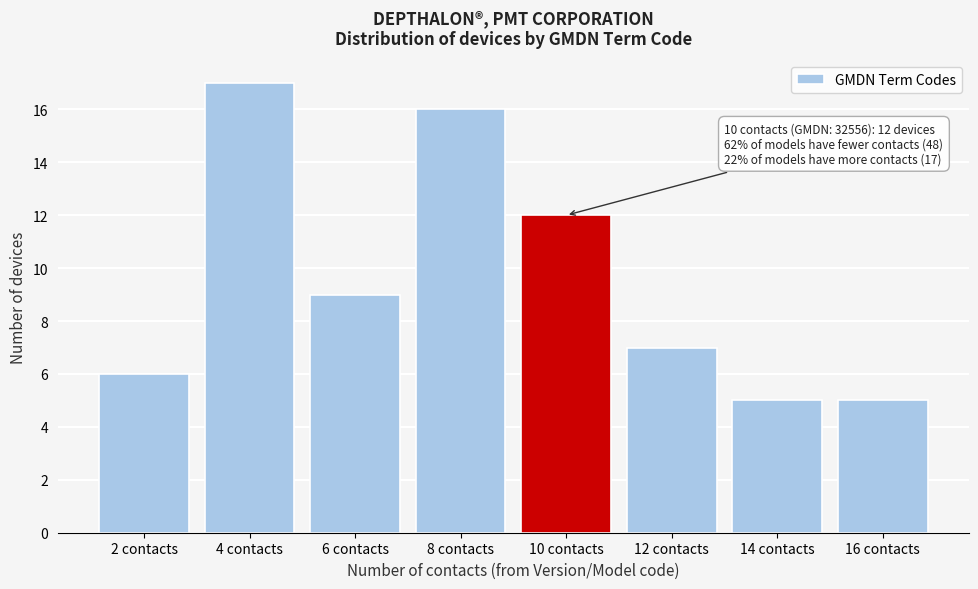

Reading left to right, list all the values displayed in this chart.

6	17	9	16	12	7	5	5